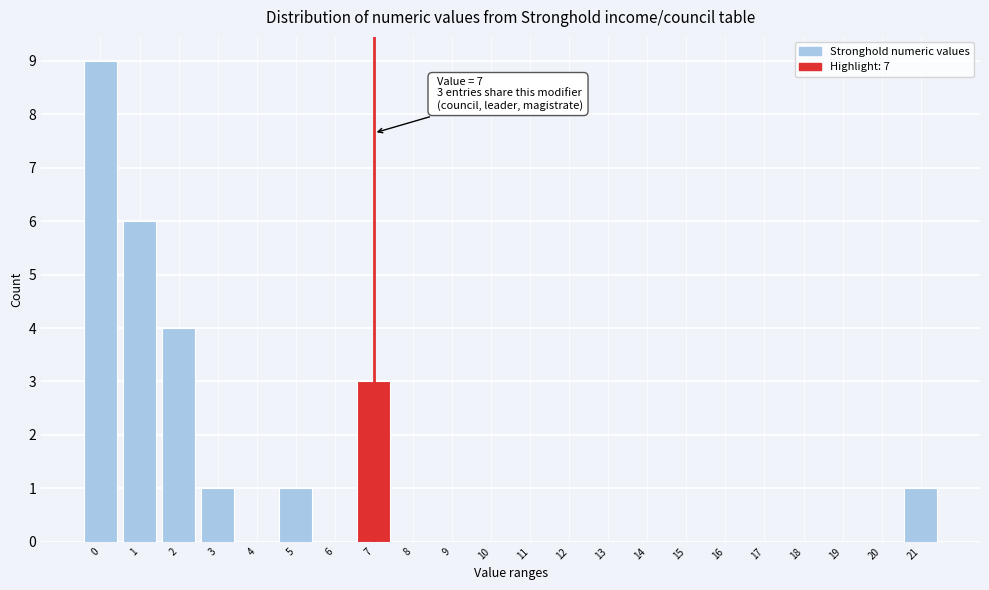

Reading left to right, list all the values displayed in this chart.

0=9	1=6	2=4	3=1	4=0	5=1	6=0	7=3	8=0	9=0	10=0	11=0	12=0	13=0	14=0	15=0	16=0	17=0	18=0	19=0	20=0	21=1